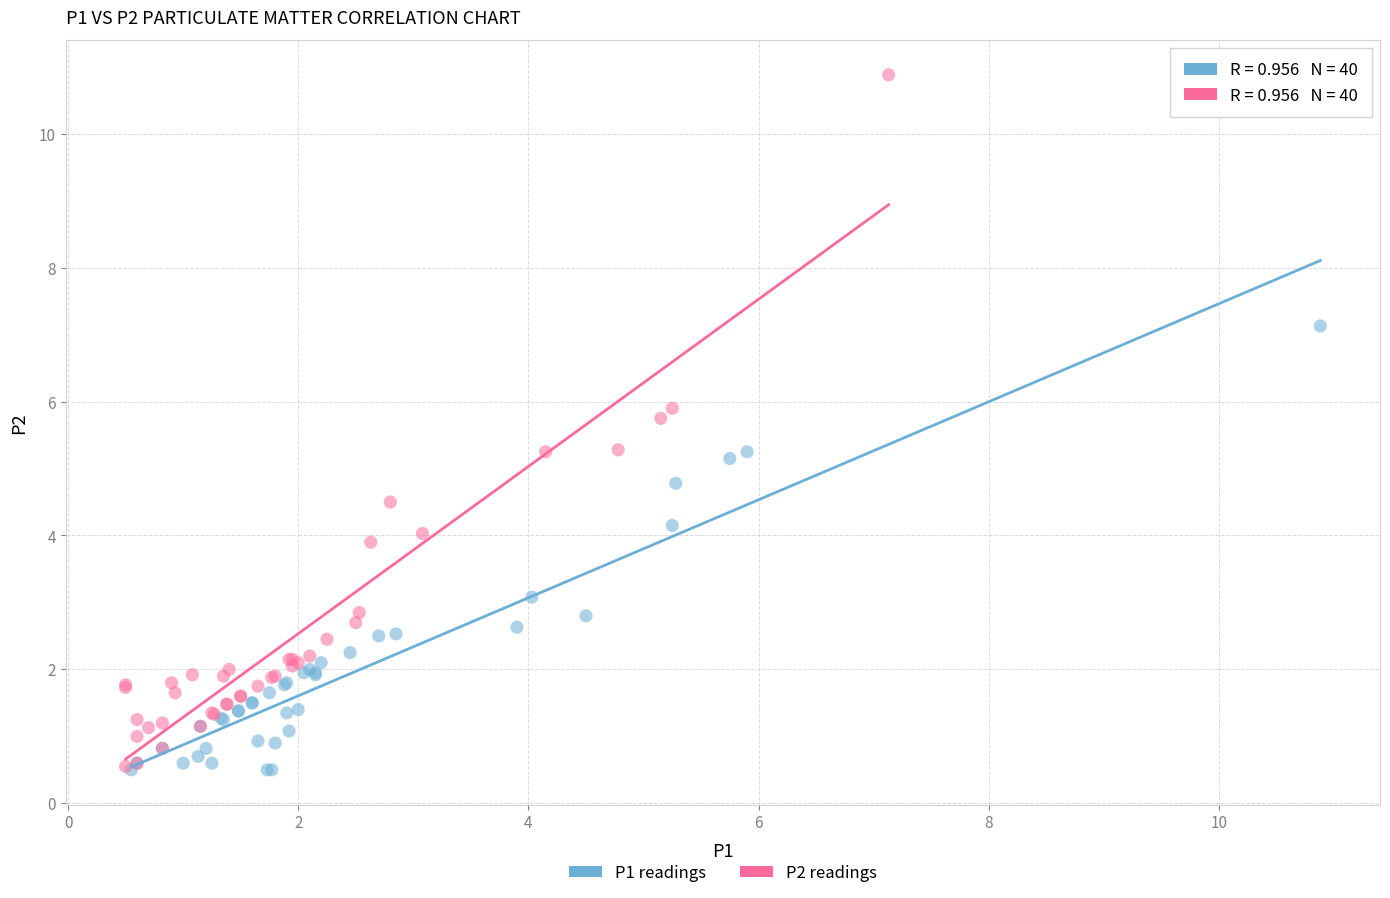

What are all the series names shown in the legend?

P1 readings, P2 readings